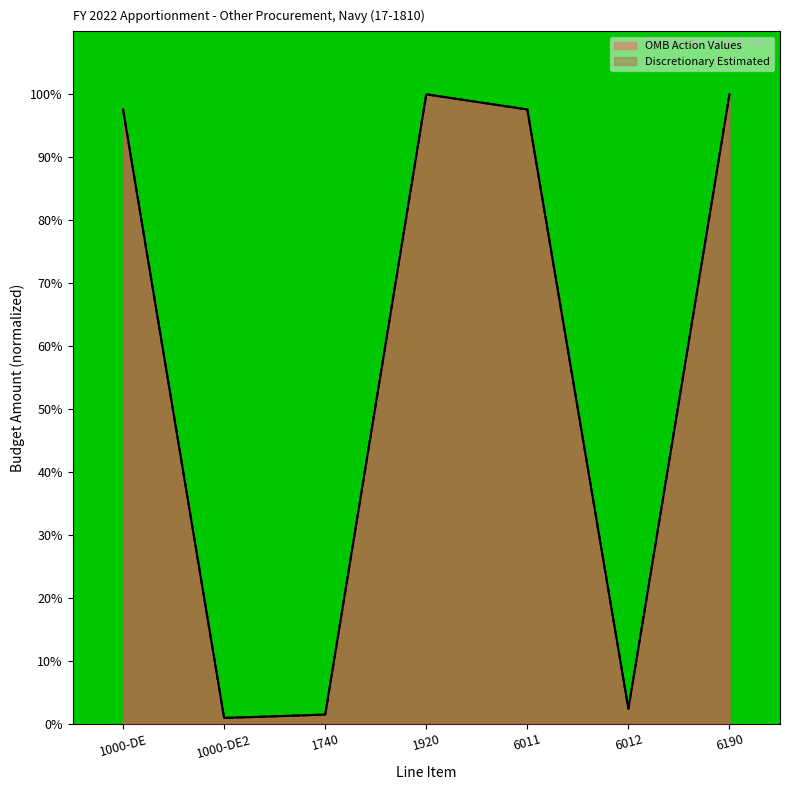

True or false: OMB Action Values has a value of 1.7 at 6012.

False